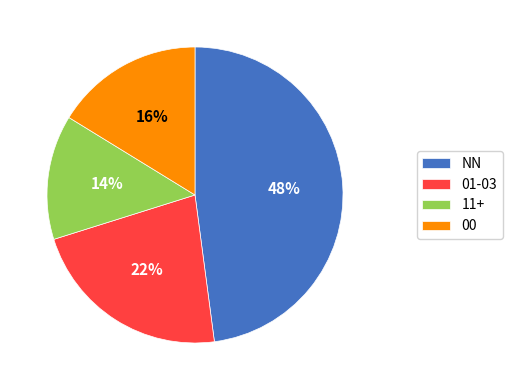

To the nearest percent, what percentage of the pie is NN?

48%